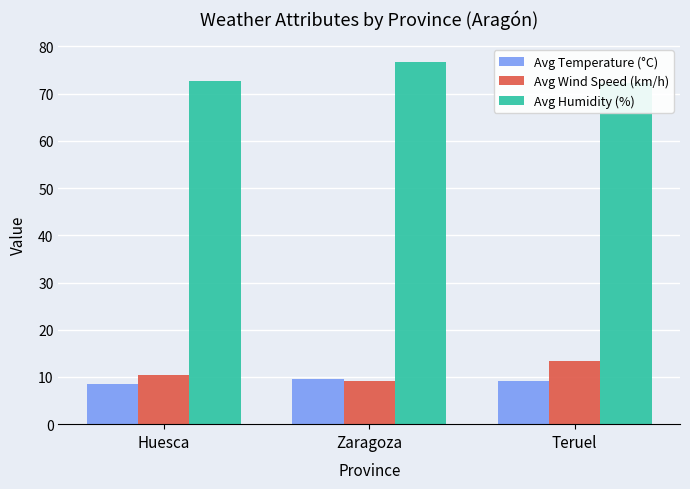

List the labels in order of Avg Temperature (°C) value, smallest first.

Huesca, Teruel, Zaragoza